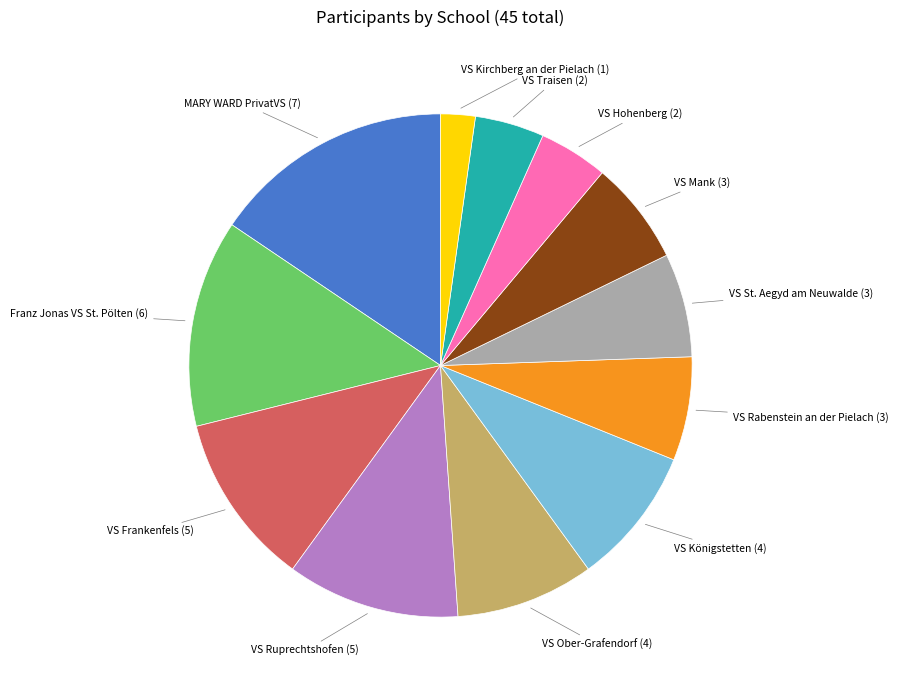

How many segments does this pie chart have?

12